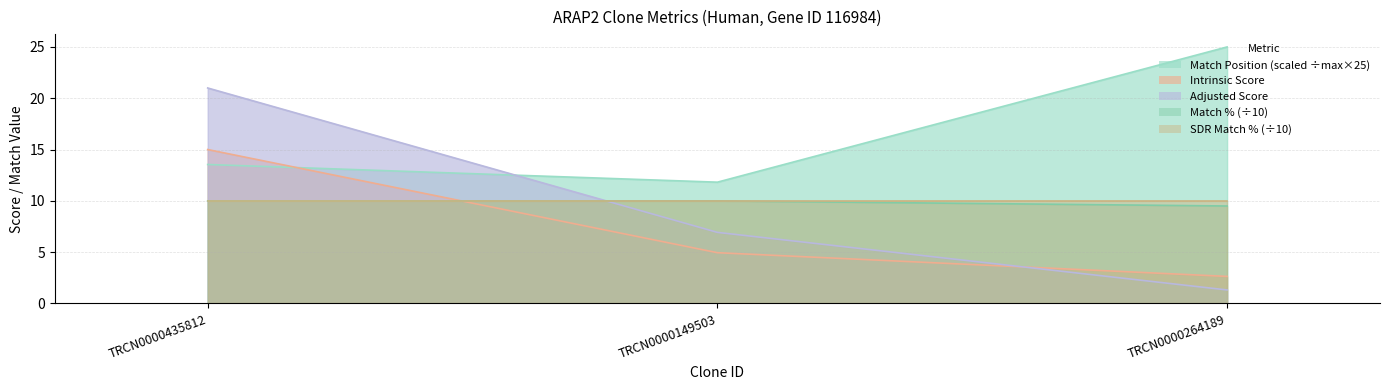

Is it true that Match Position equals 21.2 at TRCN0000149503?

False